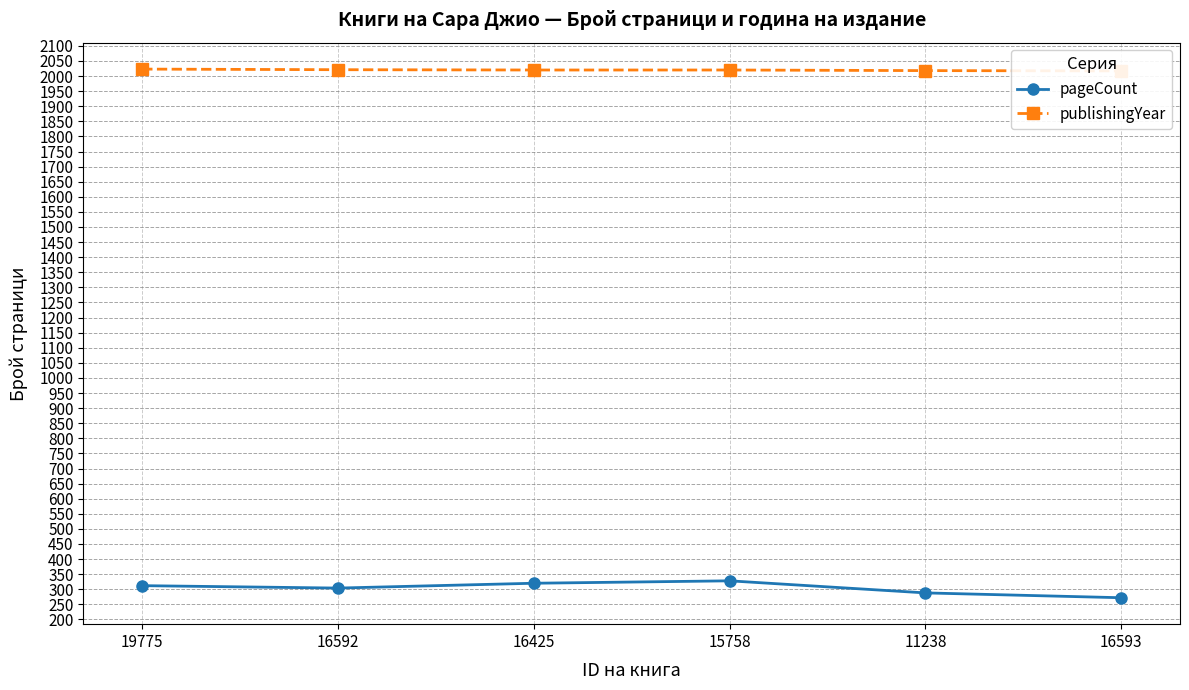

What is the label of the 2nd point from the right?

11238